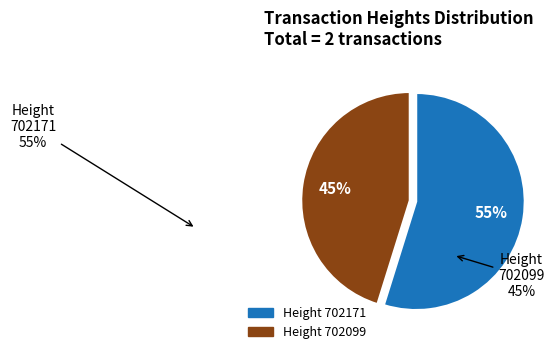

How many segments does this pie chart have?

2